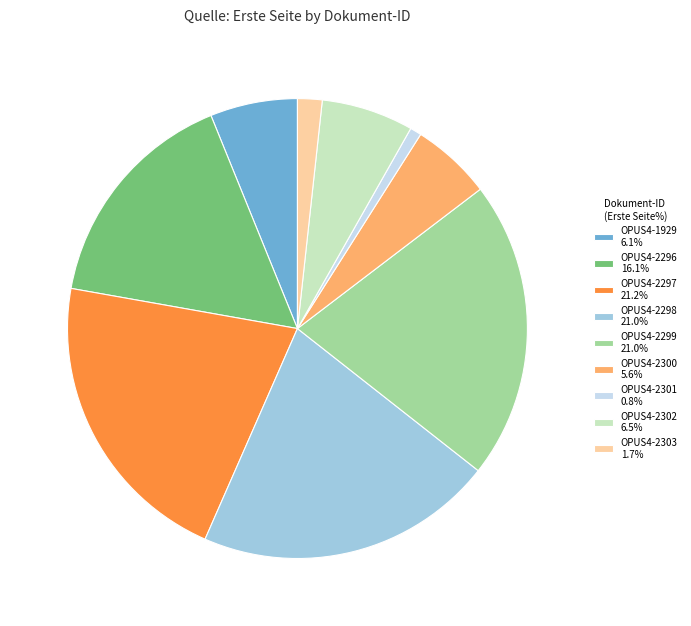

Which slice is the smallest?

OPUS4-2301